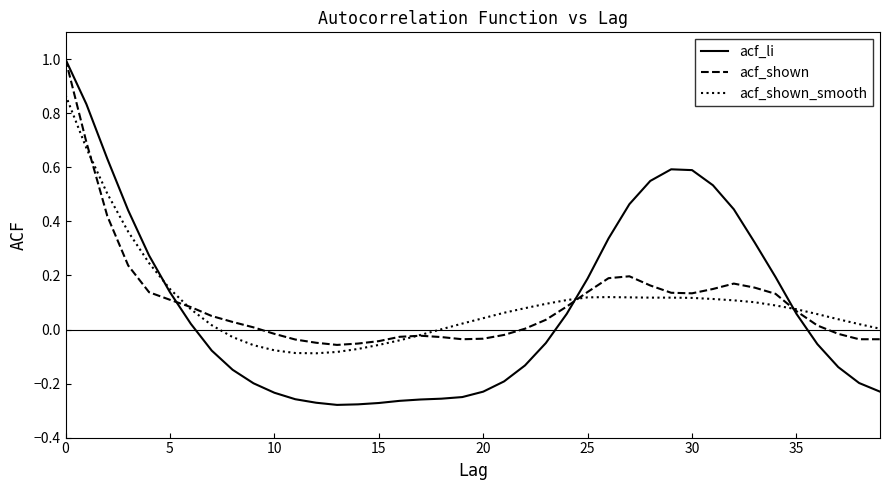

True or false: acf_shown and acf_shown_smooth intersect in this chart.

True